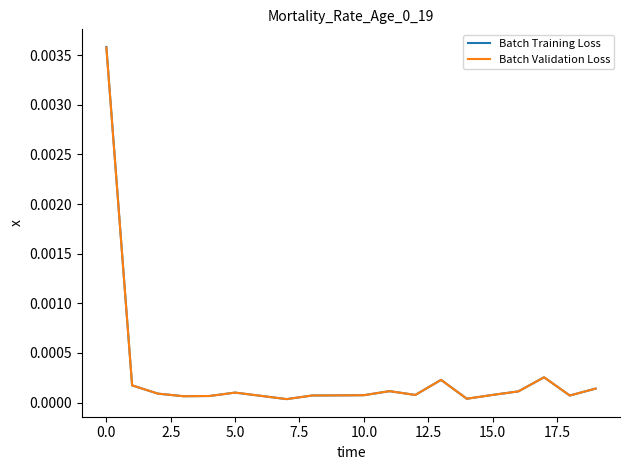

Which series has the widest spread of values?

Batch Training Loss